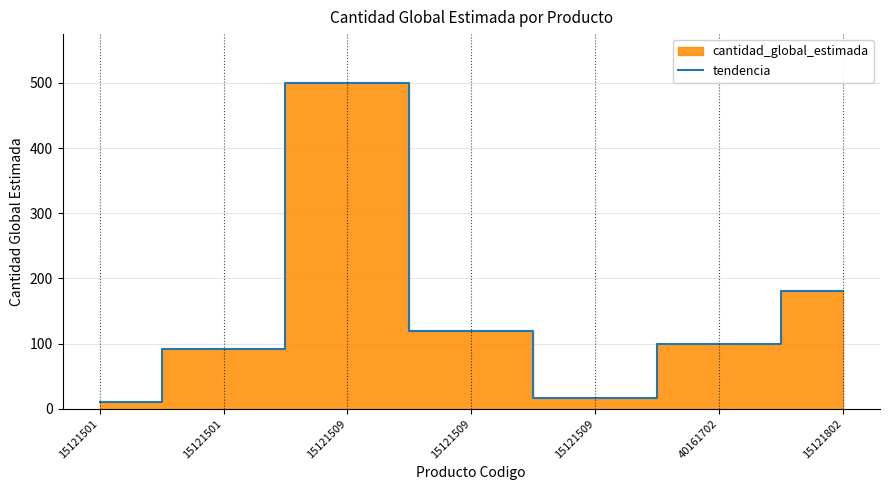

Reading left to right, list all the values displayed in this chart.

10	91	500	120	17	100	180